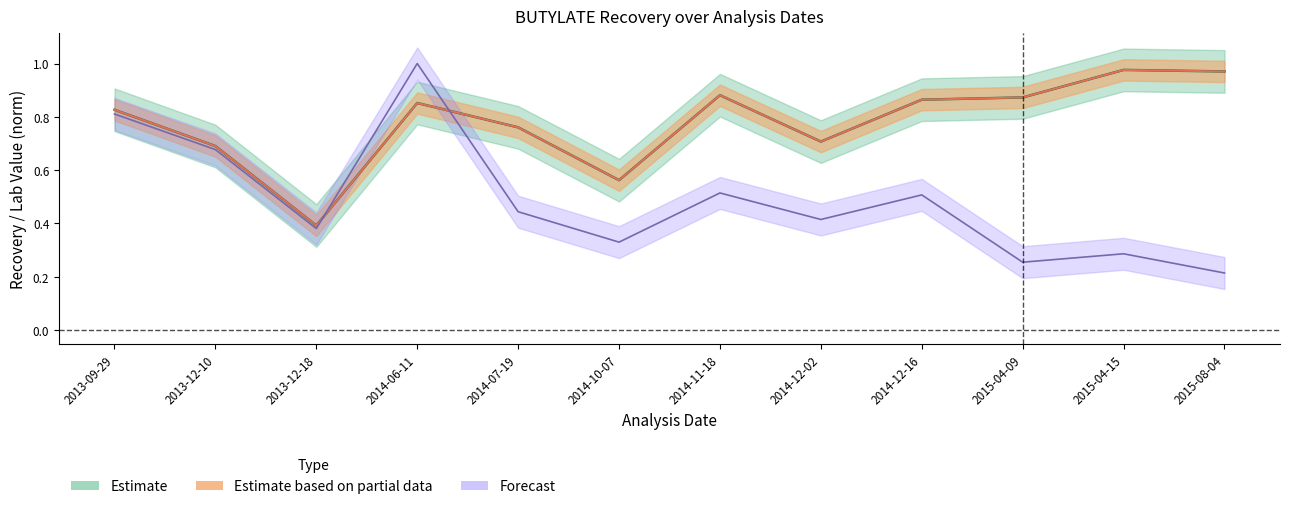

True or false: Lab Value norm has a value of 0.8 at 2013-09-29.

True